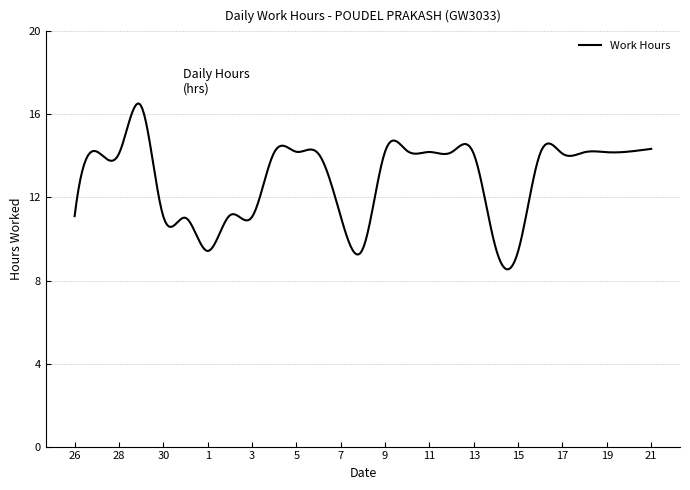

What is the difference between the maximum and minimum values?

8.0